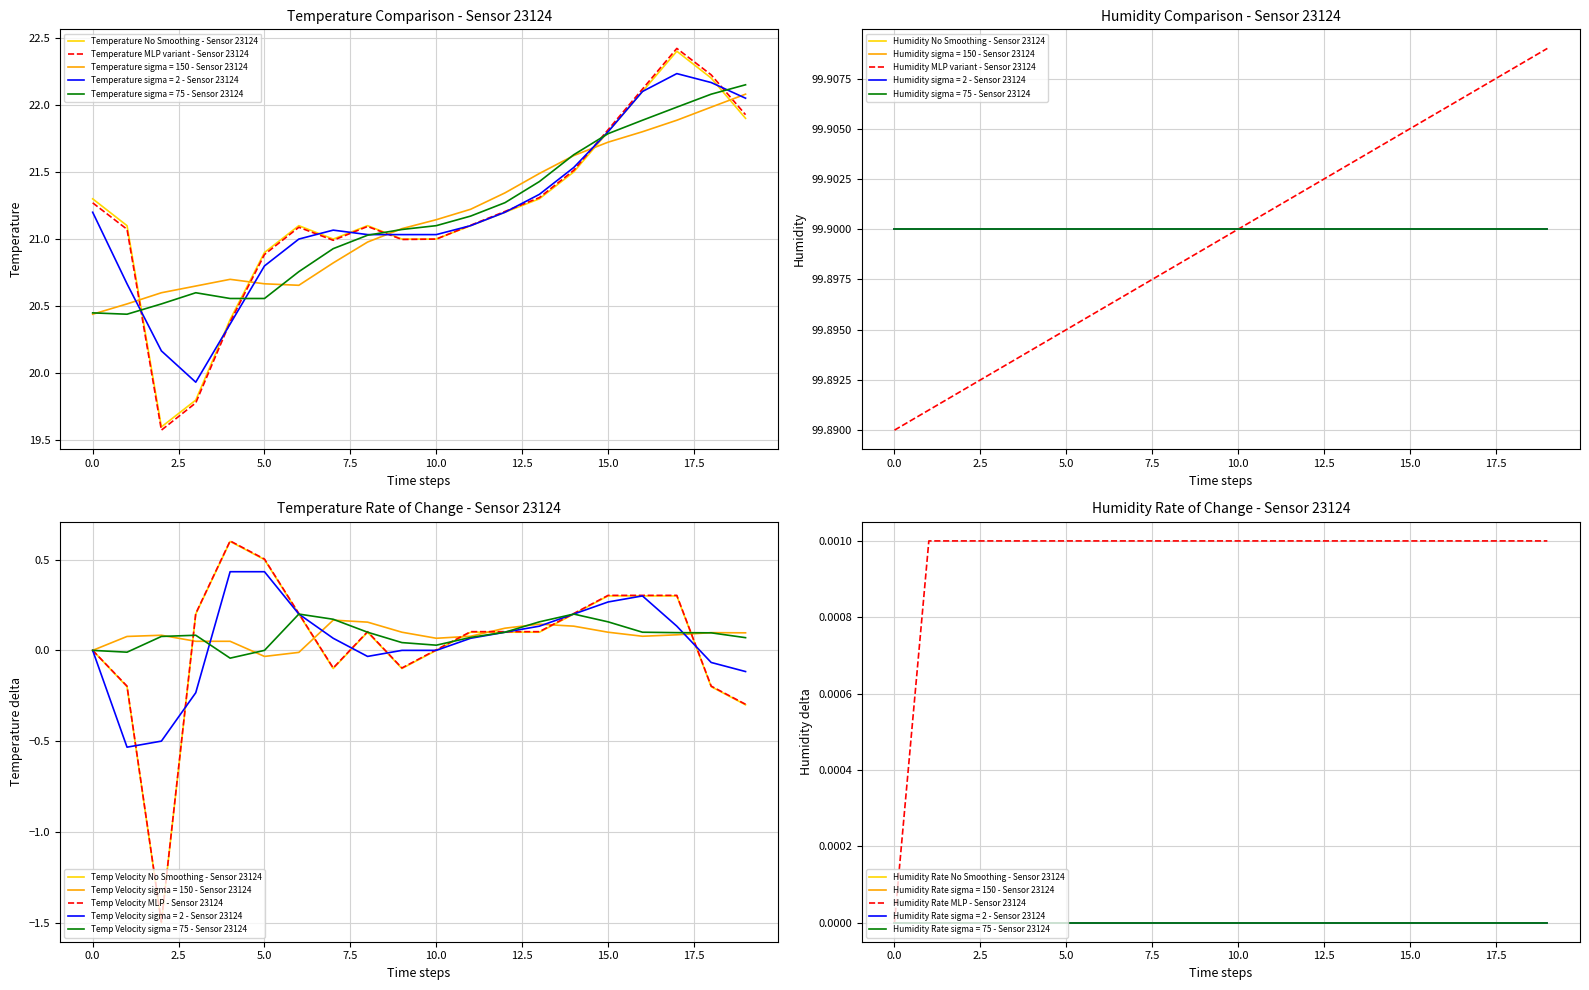

True or false: the data has more than 1 interior local peaks.

True